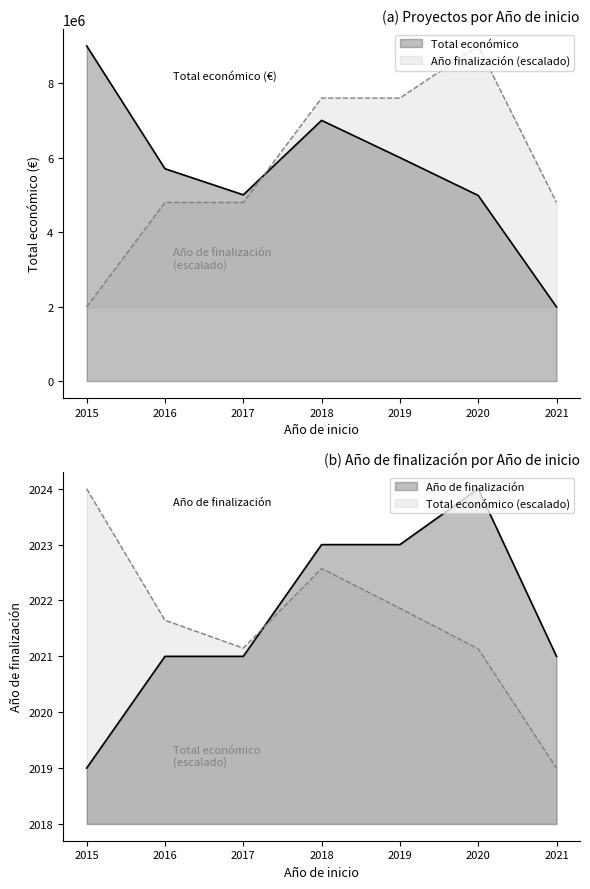

Where do Total económico and Año de finalización first cross each other?

2017 and 2018